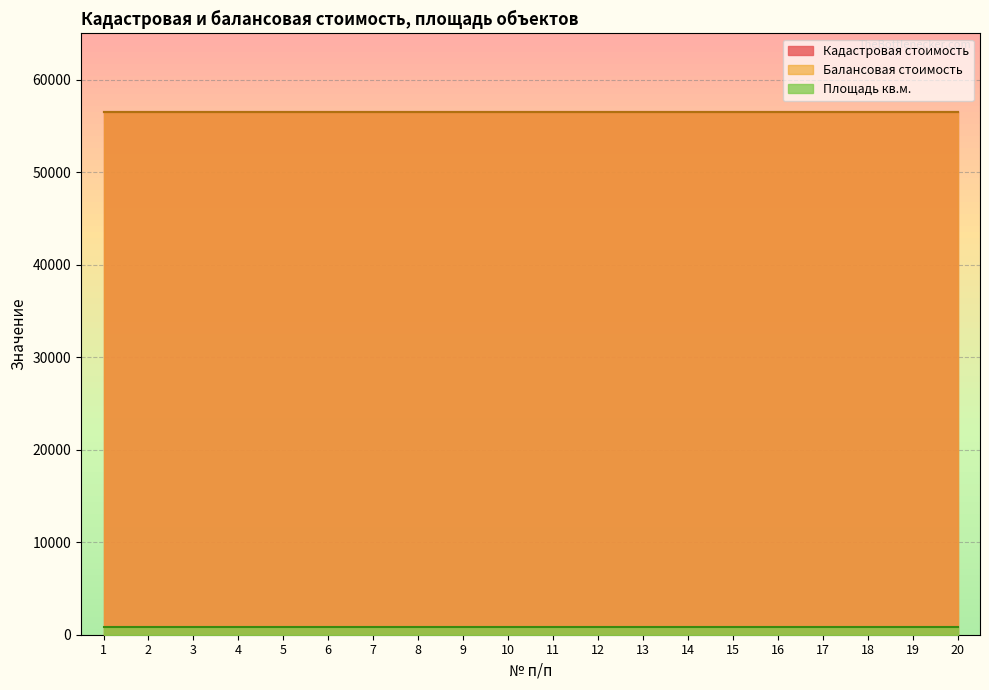

Which has a higher value, 13 or 4?

13